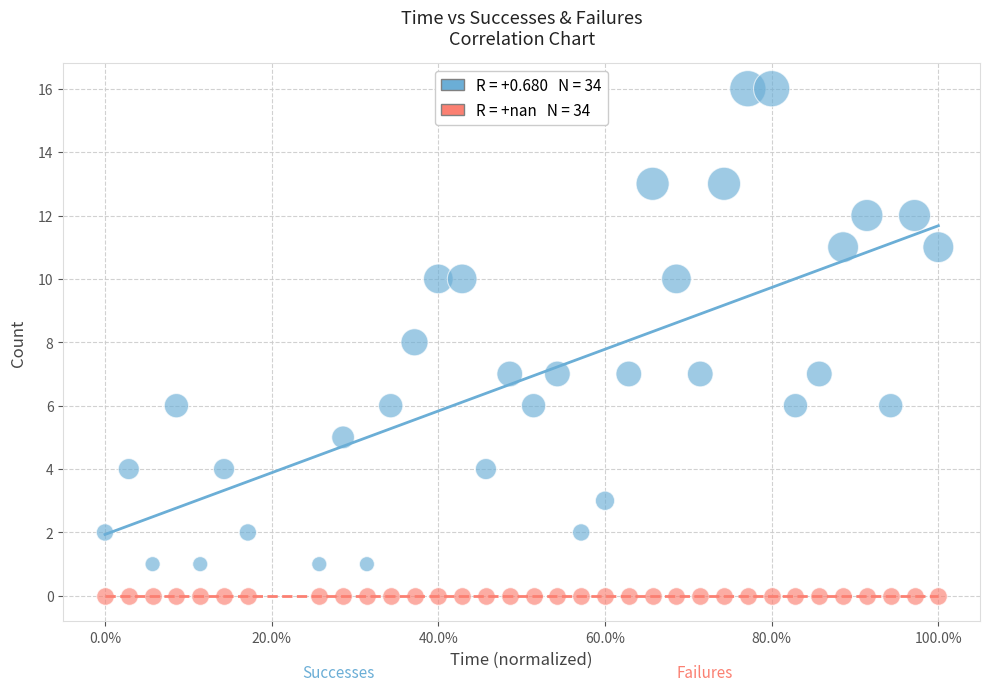

How many data points are displayed?

68